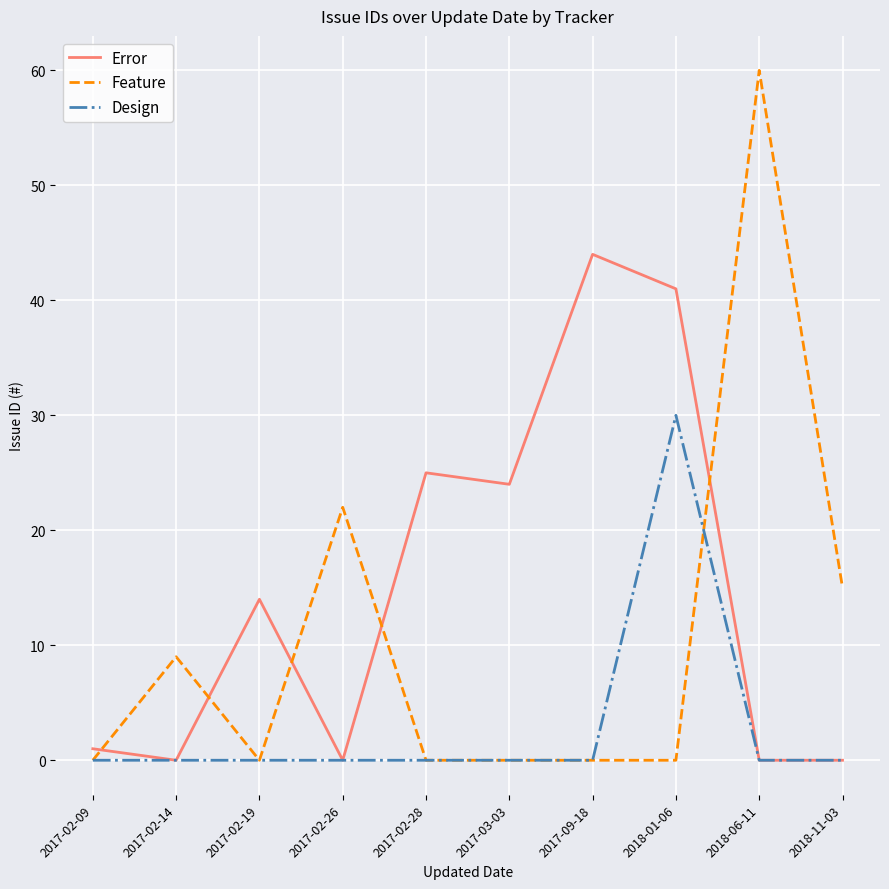

After their last crossing, which series has the higher values: Feature or Design?

Feature